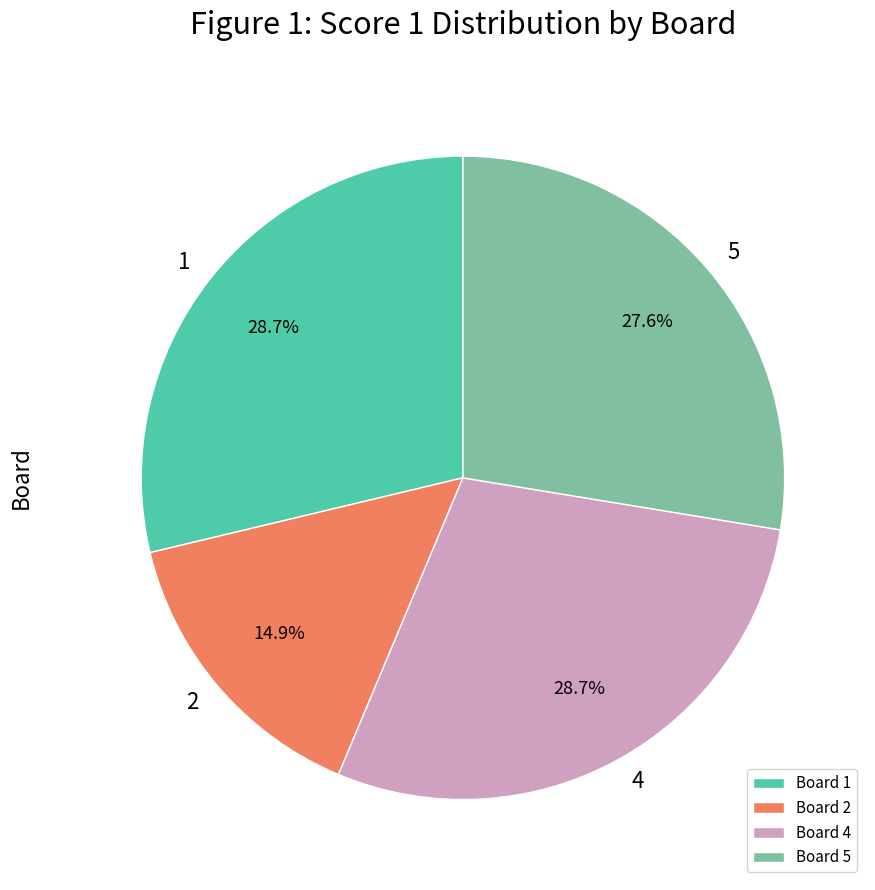

How many slices are in this pie chart?

4